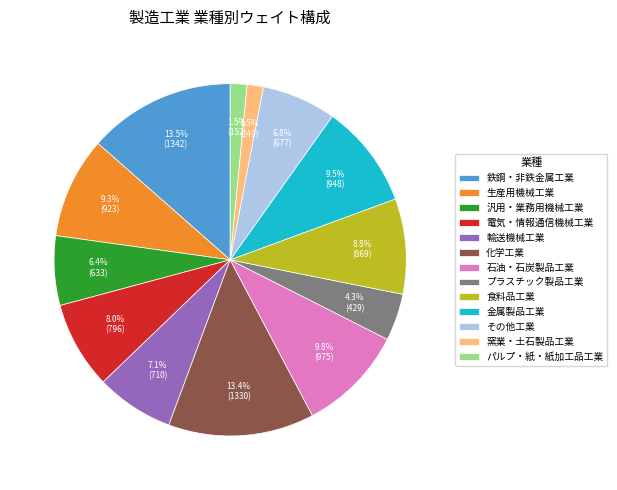

What percentage do 窯業・土石製品工業 and 生産用機械工業 together represent?

10.8%